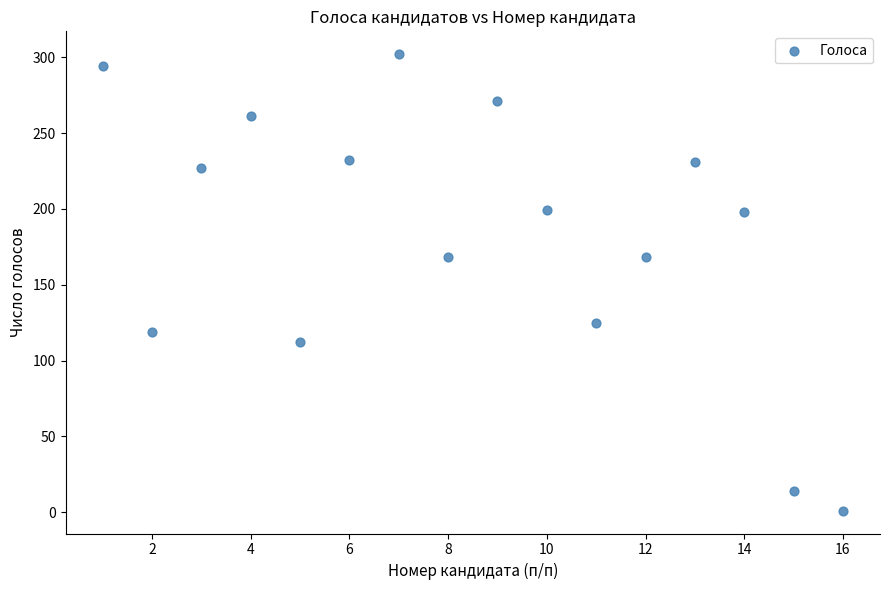

What is the range of X values (max minus min)?

15